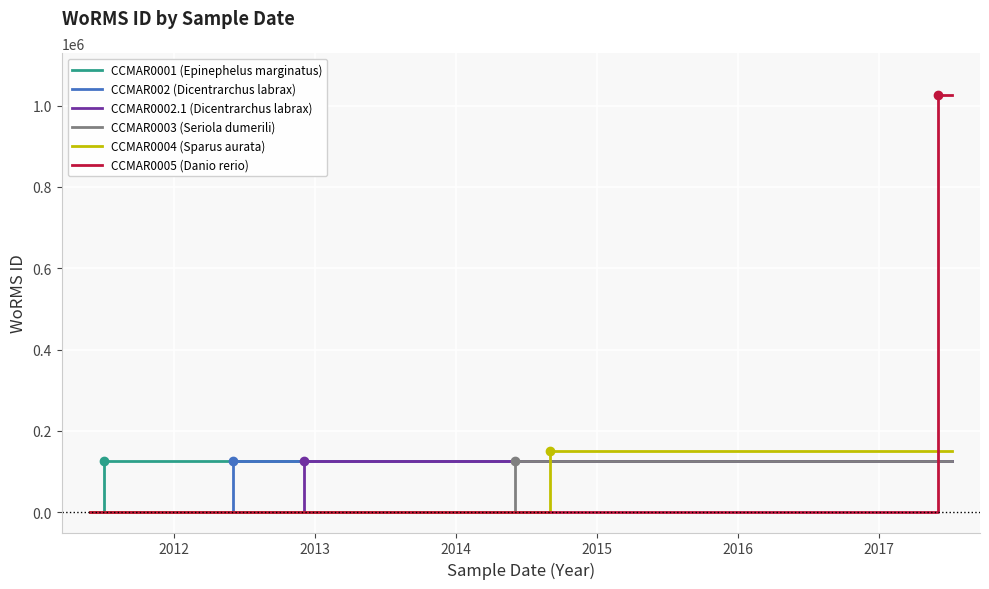

Which series has the largest total across all categories?

CCMAR0005 (Danio rerio)